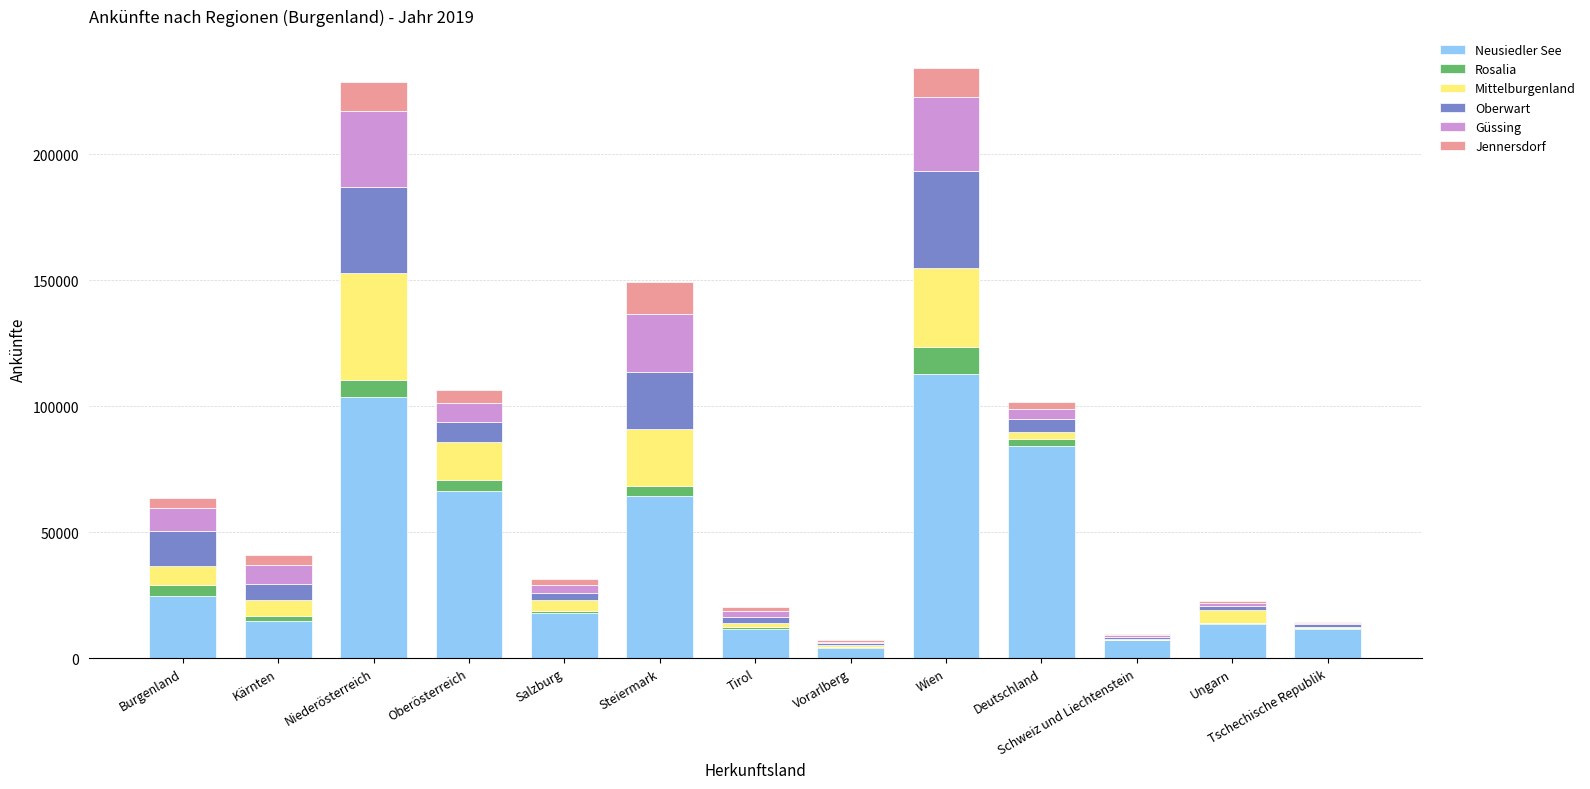

What is the total value across all series at Niederösterreich?

228714